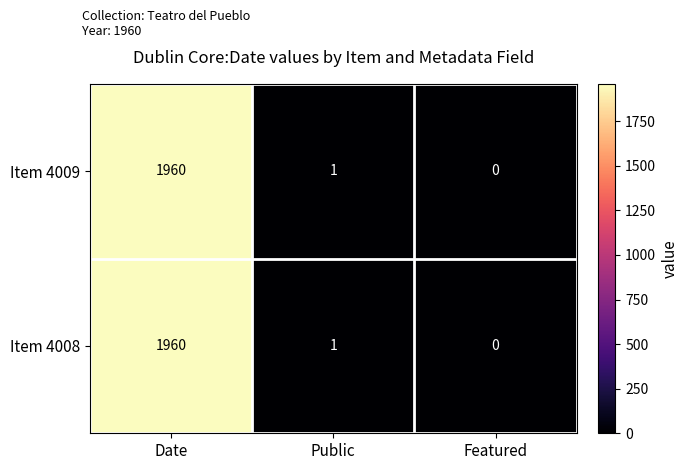

Is the value of Item 4008 at Public greater than the value of Item 4009 at Featured?

Yes